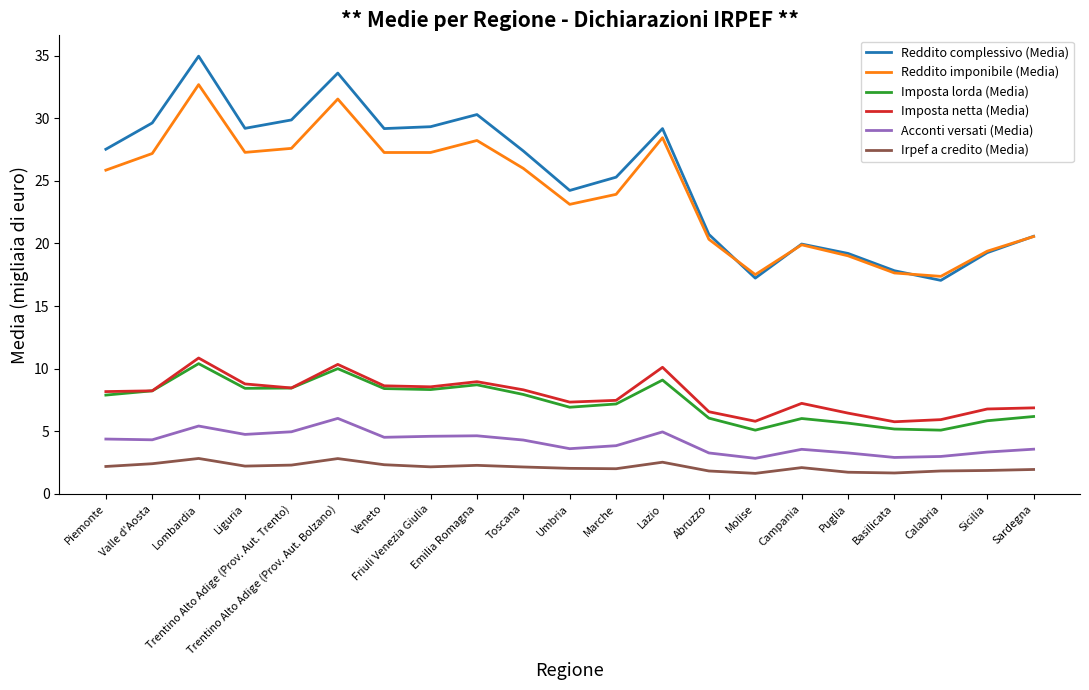

True or false: Imposta lorda (Media) and Reddito complessivo (Media) intersect in this chart.

False